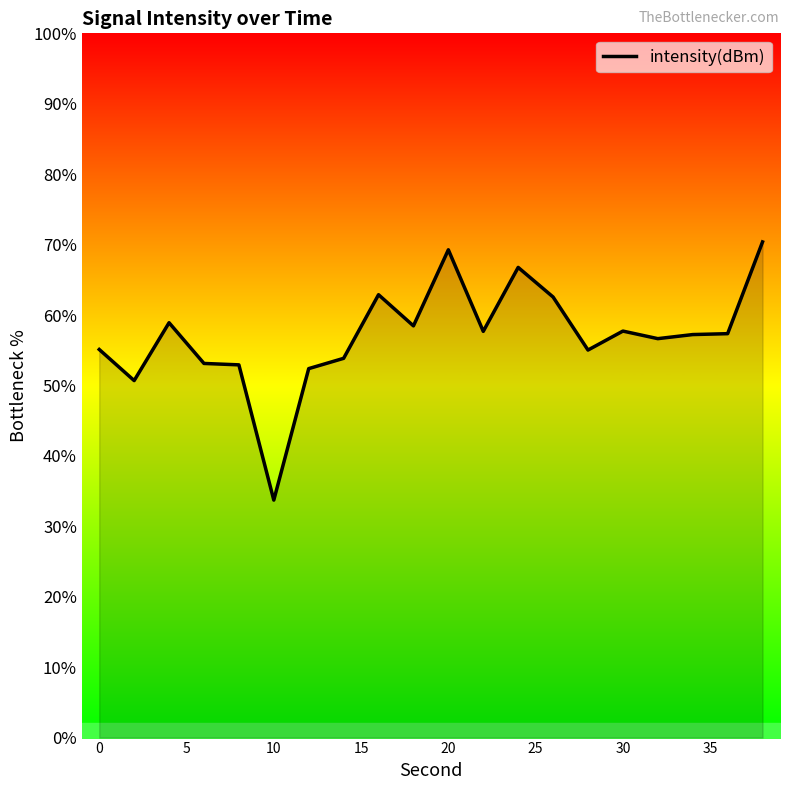

What is the average value?

57.1